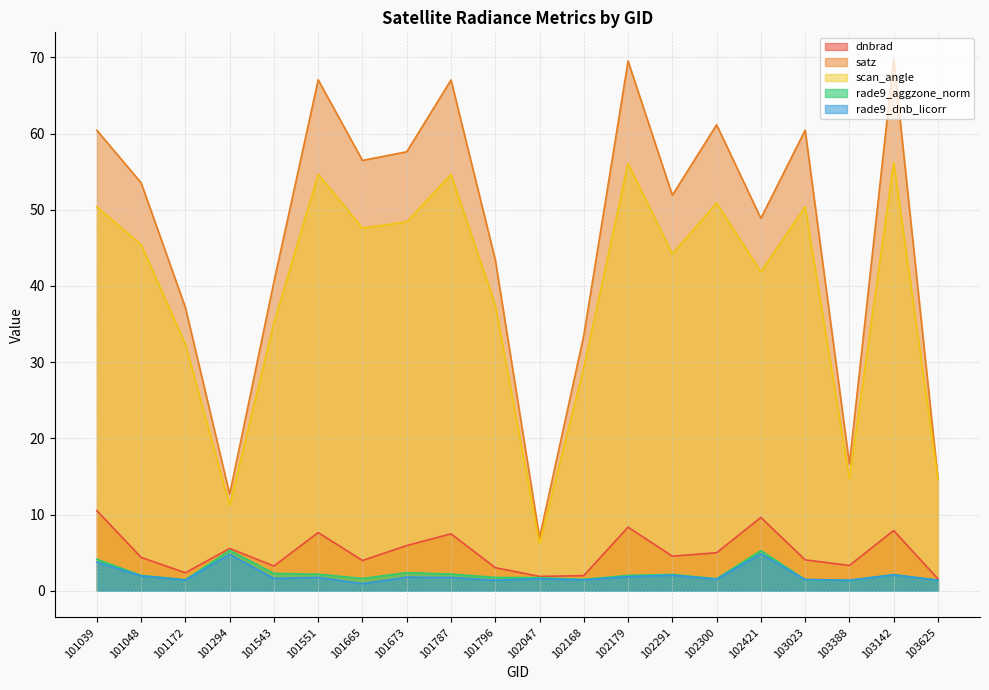

How many intersections are there between rade9_aggzone_norm and rade9_dnb_licorr?

2